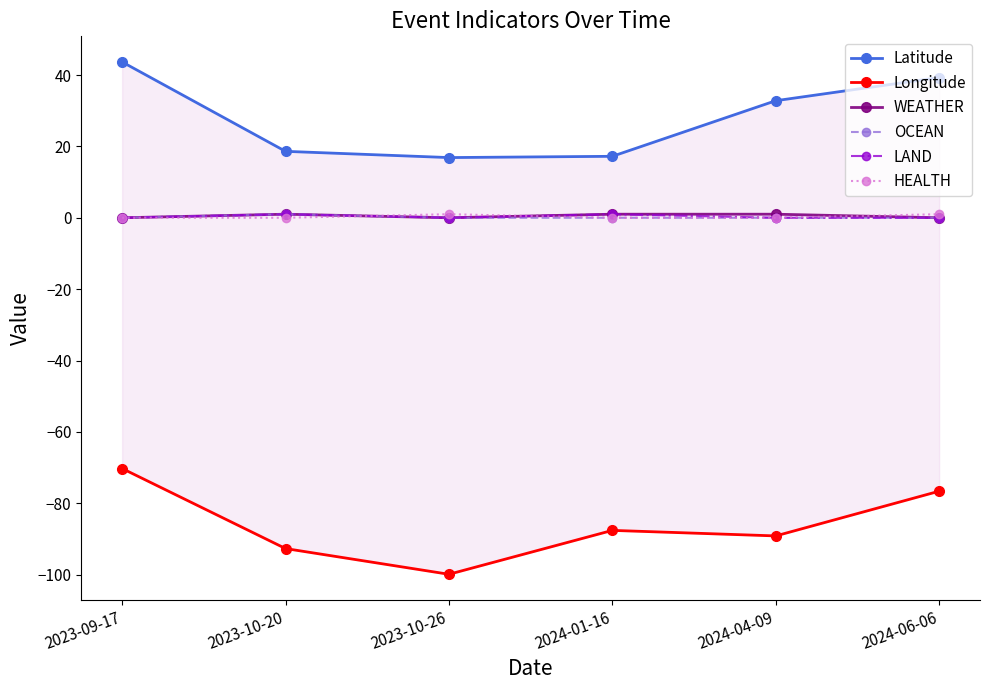

True or false: LAND and Longitude cross at least once.

False